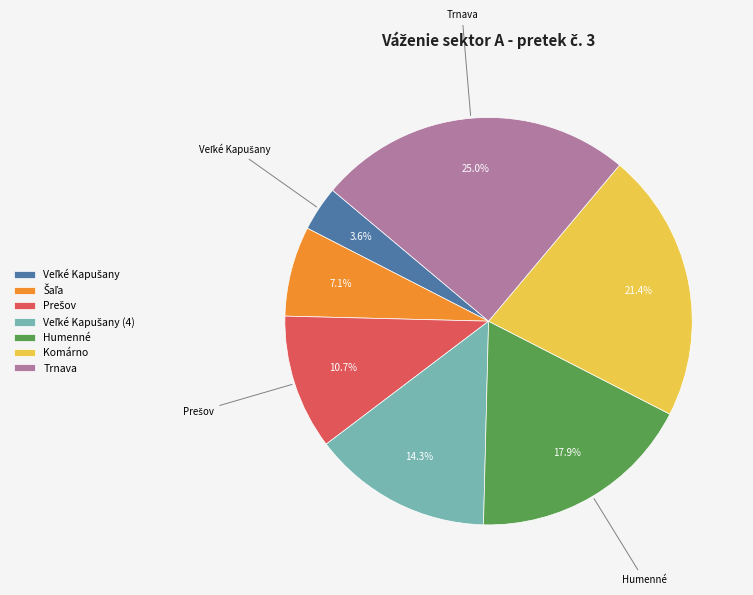

Does Humenné represent more than half of the total?

No